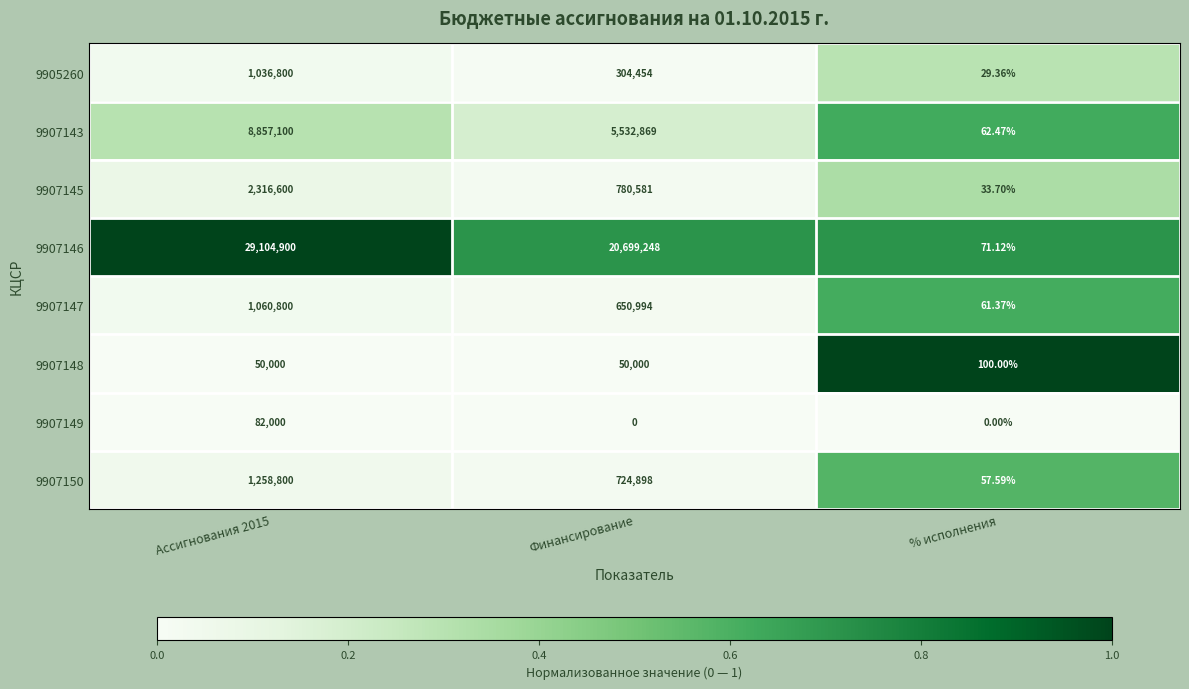

At which label is 9907146 closest to 14552485?

Финансирование